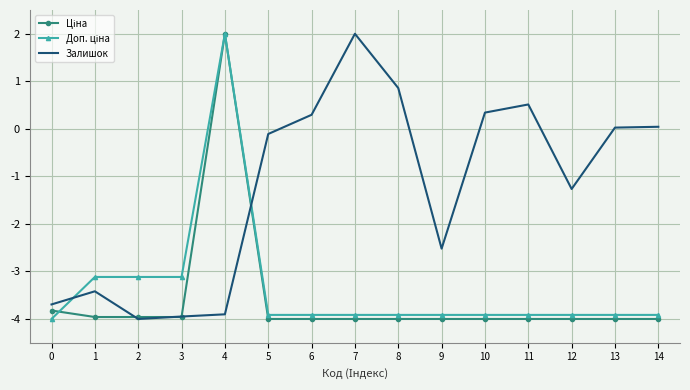

What is the highest value of the Залишок series?

2.0